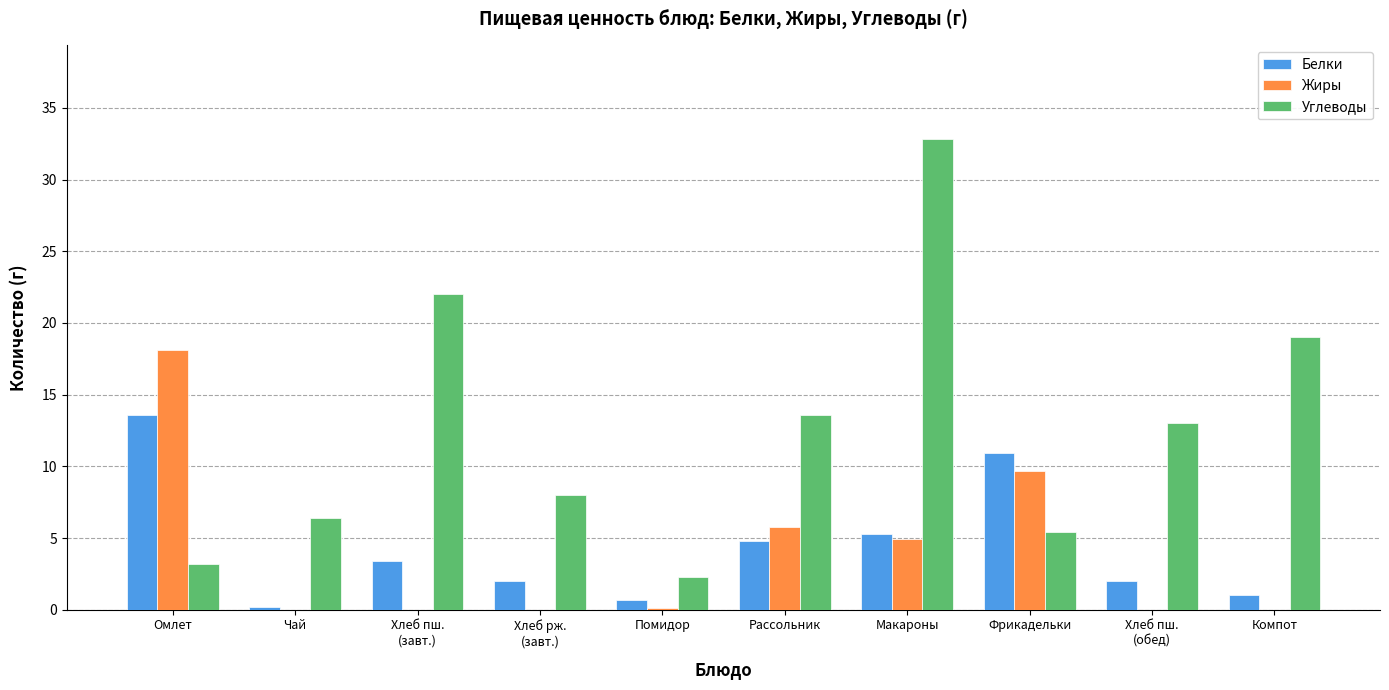

The value of Белки at Хлеб пш.
(обед) is 2.0. True or false?

True